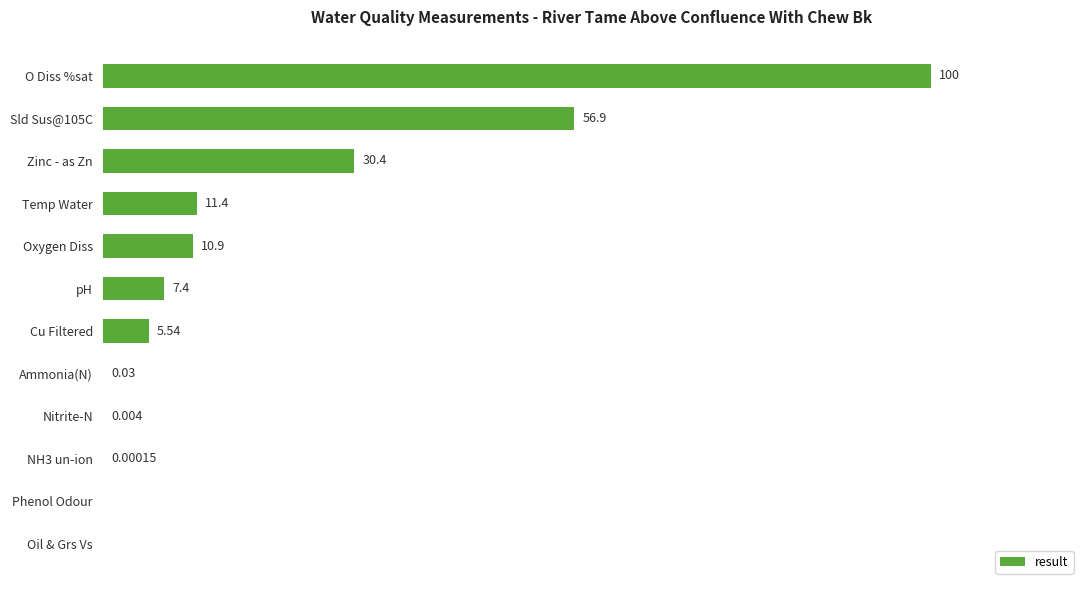

At which category does the chart reach its peak across all series?

O Diss %sat